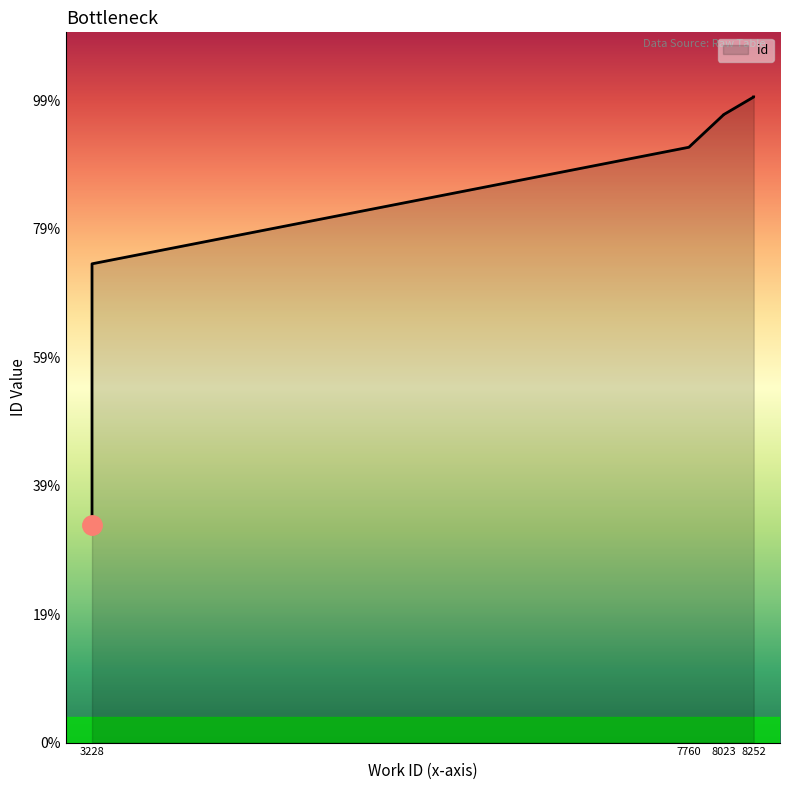

What is the difference between the maximum and minimum values?

16656